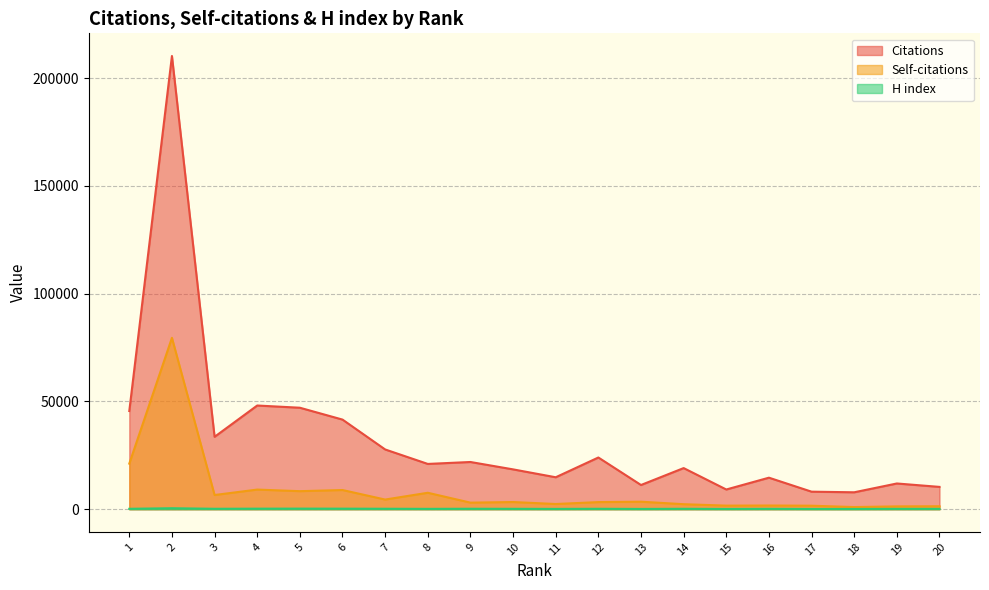

At how many categories does at least one series exceed 151041?

1